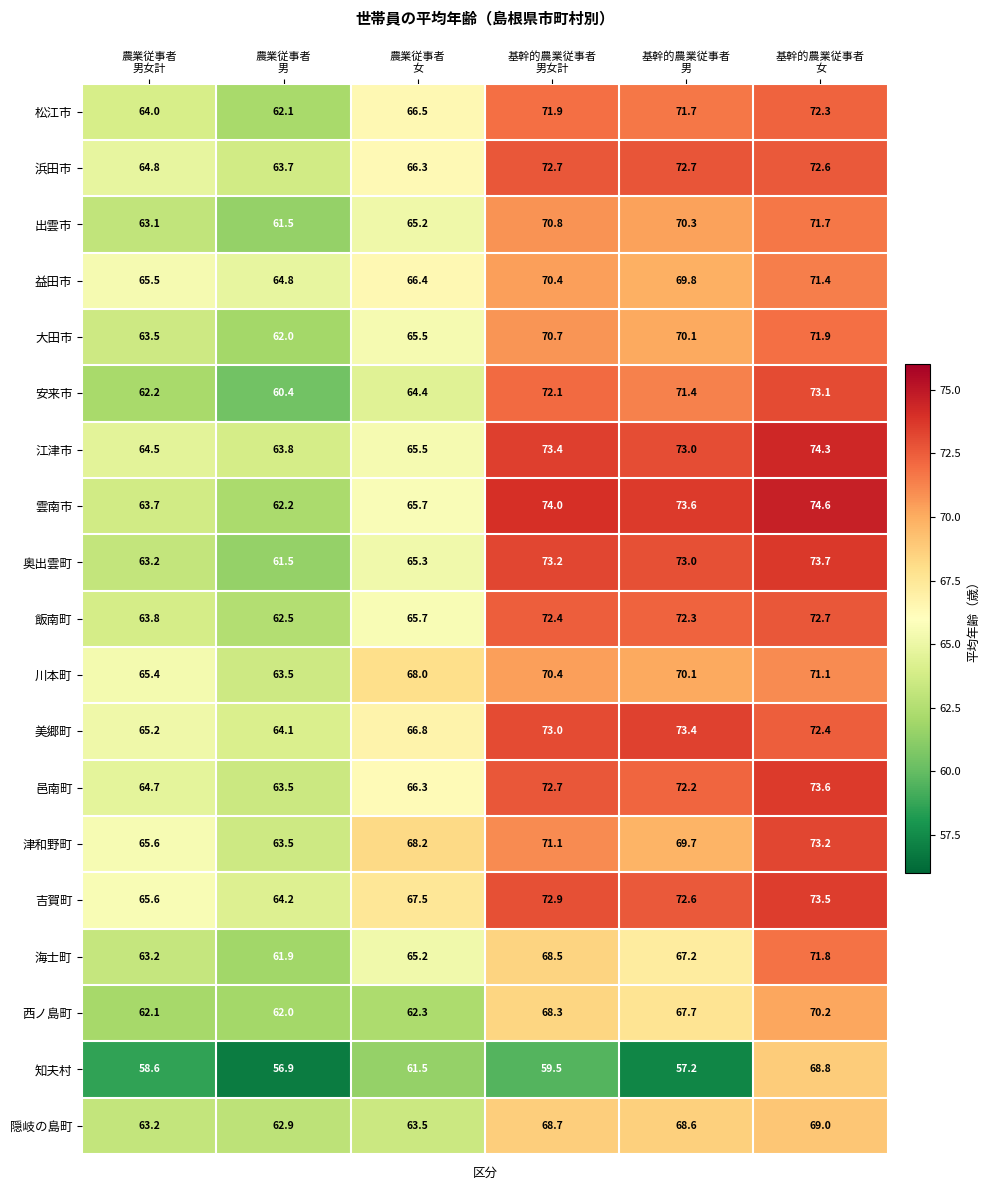

At how many categories does at least one series exceed 73?

3